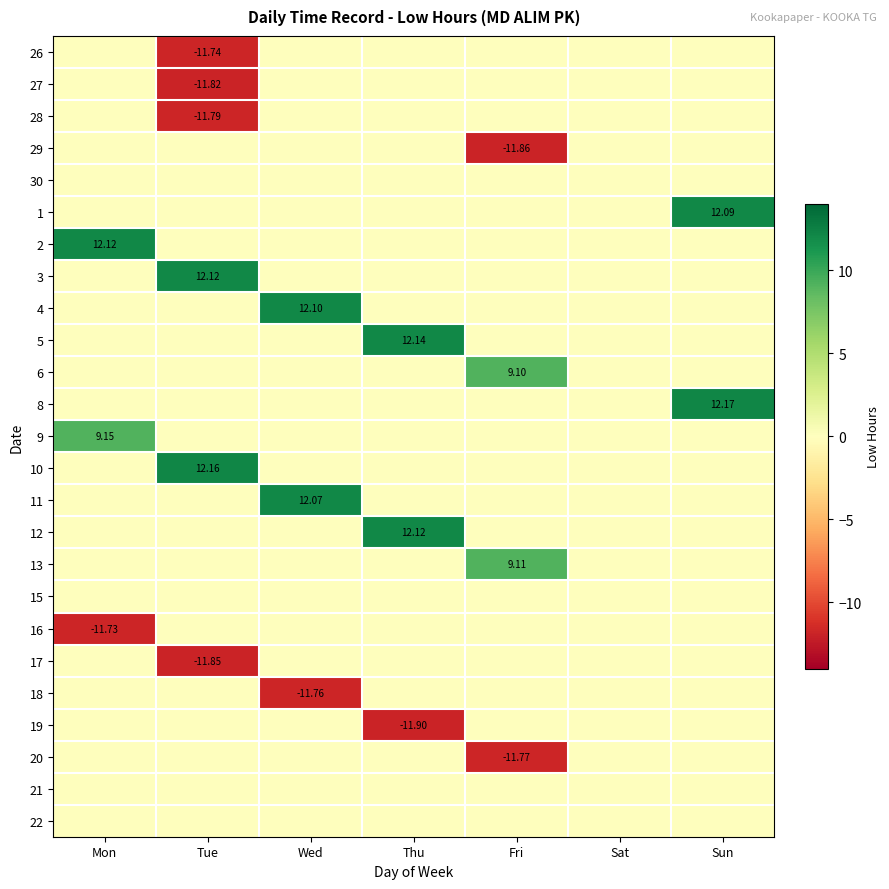

What is the average value of the 28 series?

-1.7